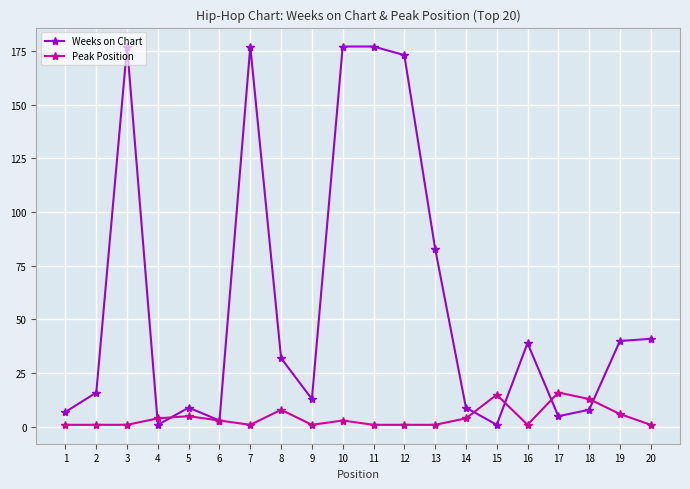

True or false: Peak Position has a value of 1 at 2.

True